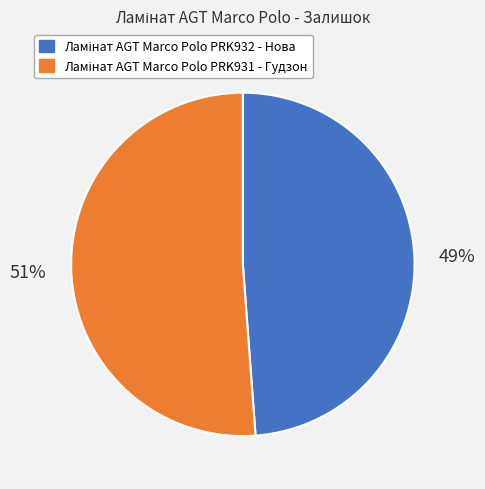

Does any single category account for the majority?

Yes